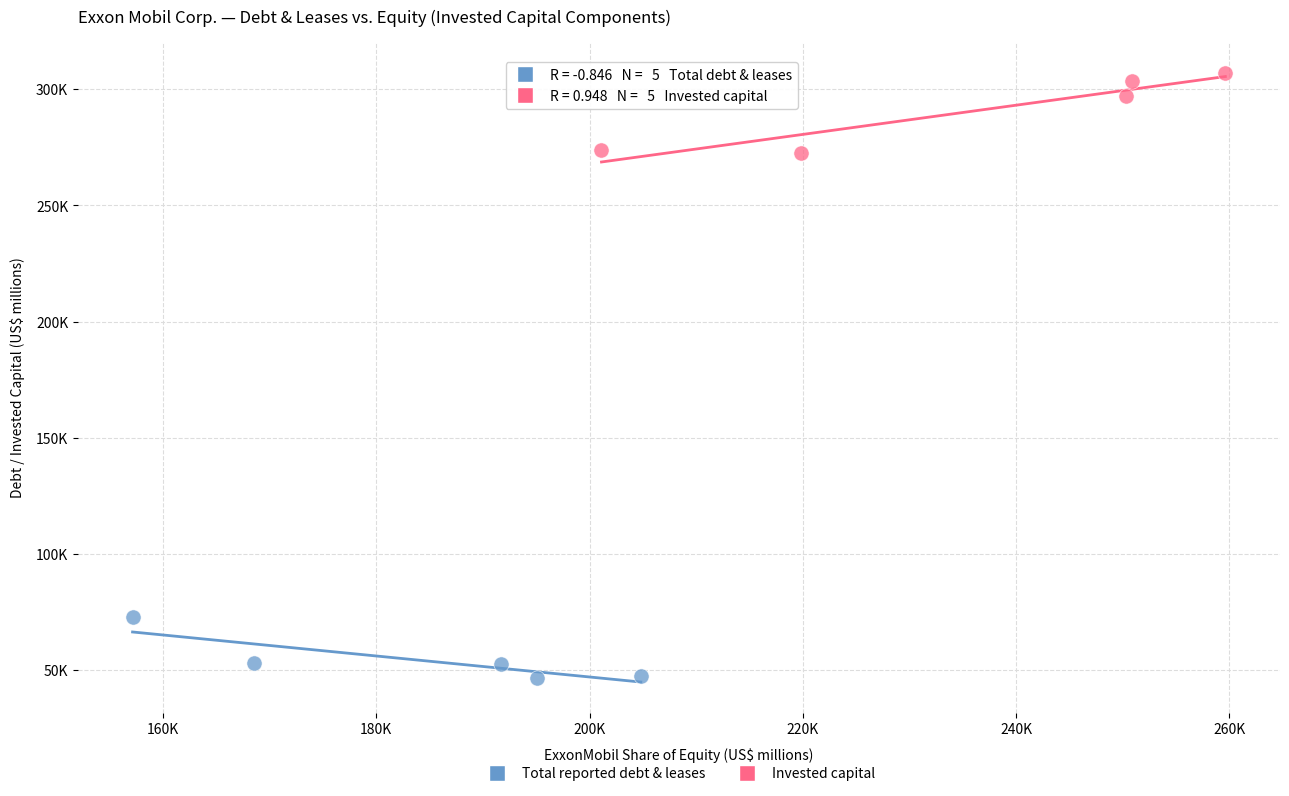

Which series contains the lowest Y value?

Total reported debt & leases